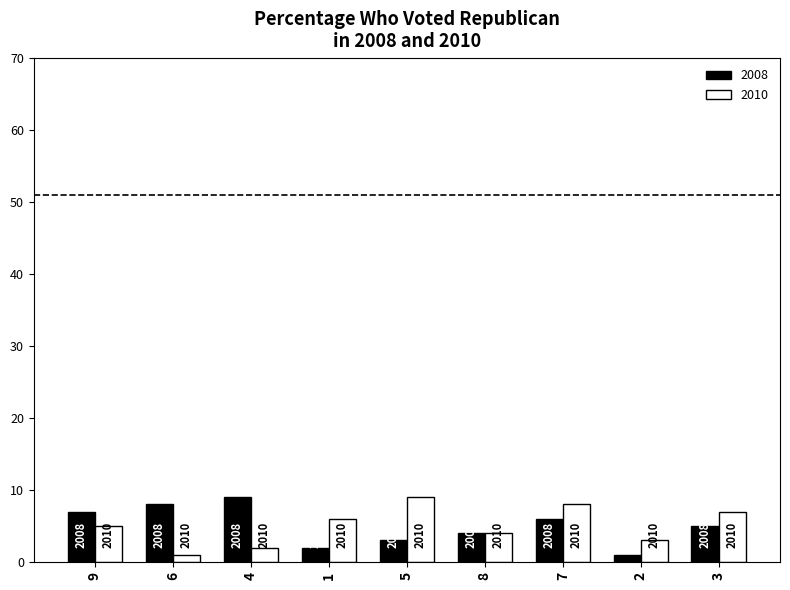

Is the value of 2008 at 8 greater than the value of 2010 at 2?

Yes